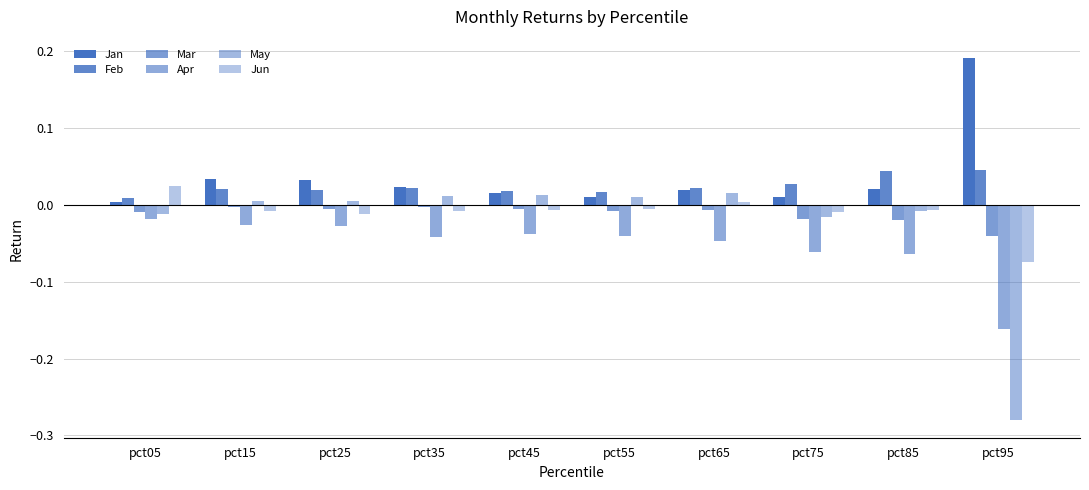

The Jan series shows 0.0 at pct25. True or false?

True